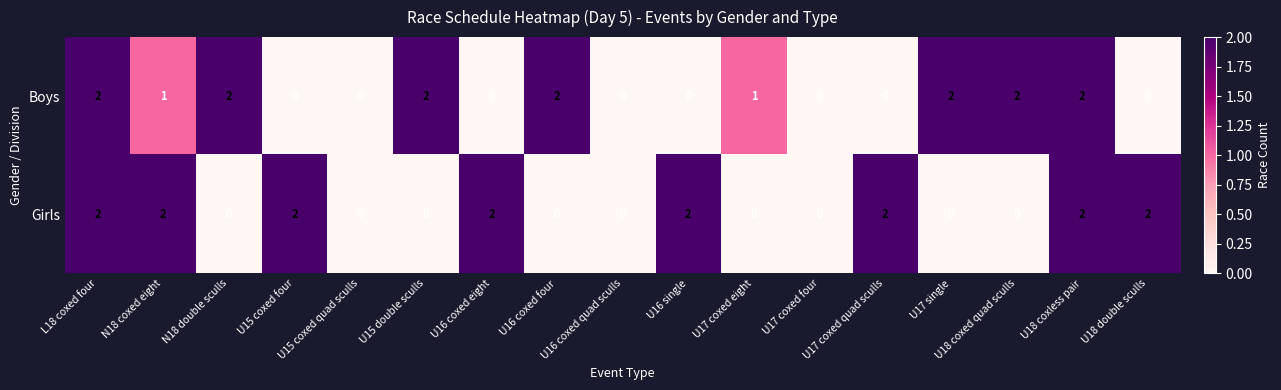

True or false: Boys has a value of -1 at U15 coxed quad sculls.

False